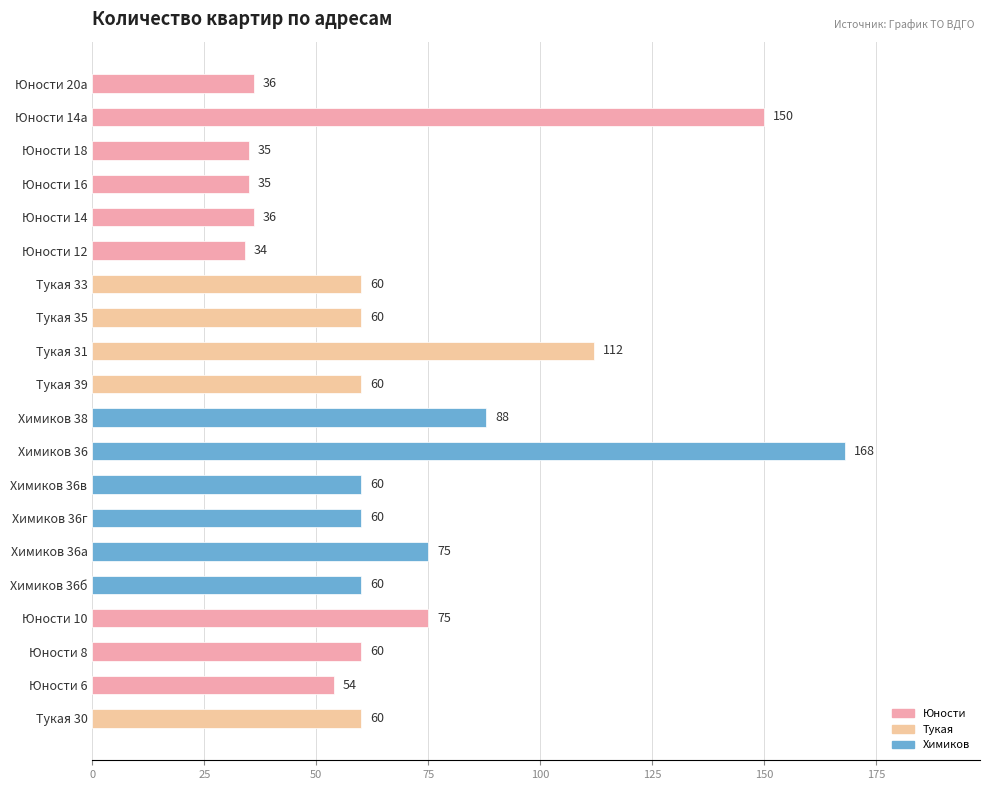

Reading top to bottom, transcribe all the data shown in this chart.

Юности 20а=36	Юности 14а=150	Юности 18=35	Юности 16=35	Юности 14=36	Юности 12=34	Тукая 33=60	Тукая 35=60	Тукая 31=112	Тукая 39=60	Химиков 38=88	Химиков 36=168	Химиков 36в=60	Химиков 36г=60	Химиков 36а=75	Химиков 36б=60	Юности 10=75	Юности 8=60	Юности 6=54	Тукая 30=60